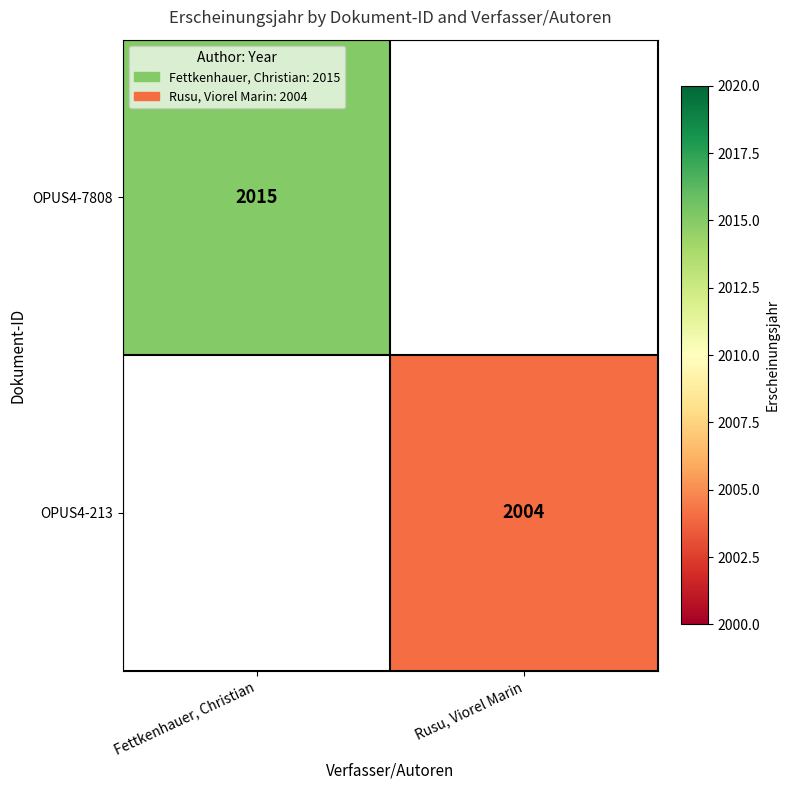

True or false: OPUS4-7808 has a value of 2015 at Fettkenhauer, Christian.

True